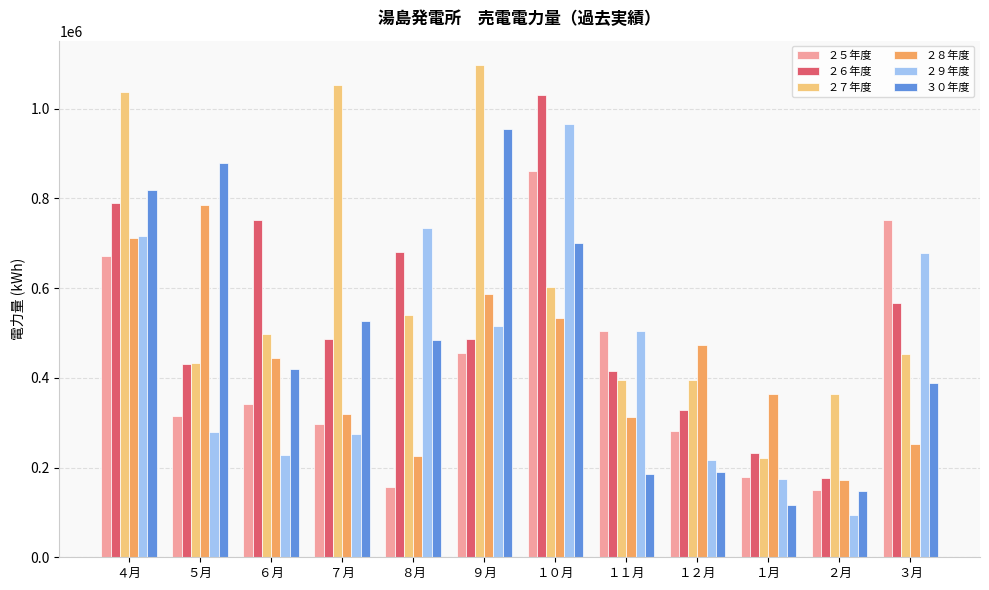

Which series has the largest total across all categories?

２７年度